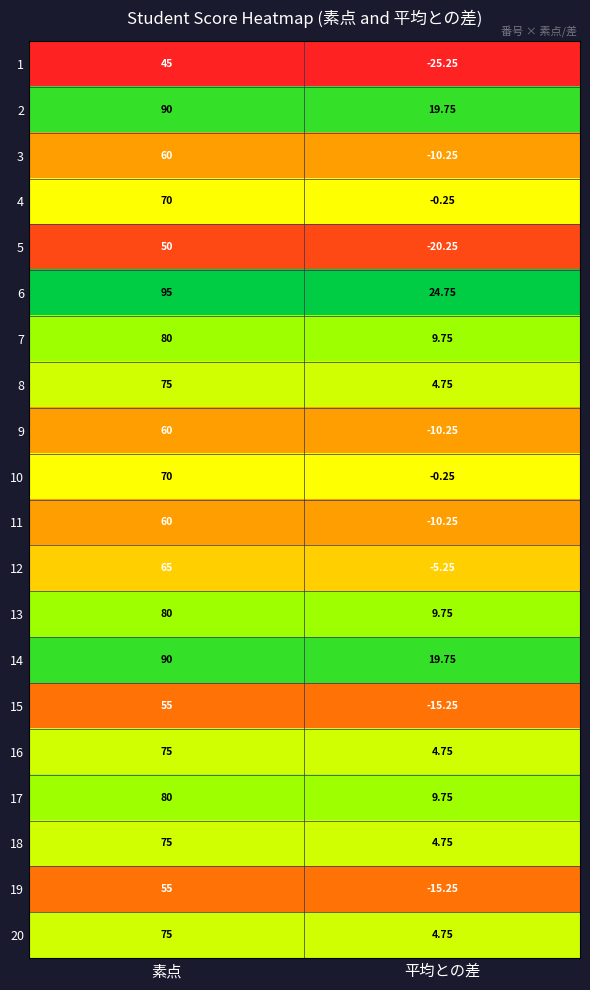

What is the spread (max minus min) of values at 平均との差?

50.0